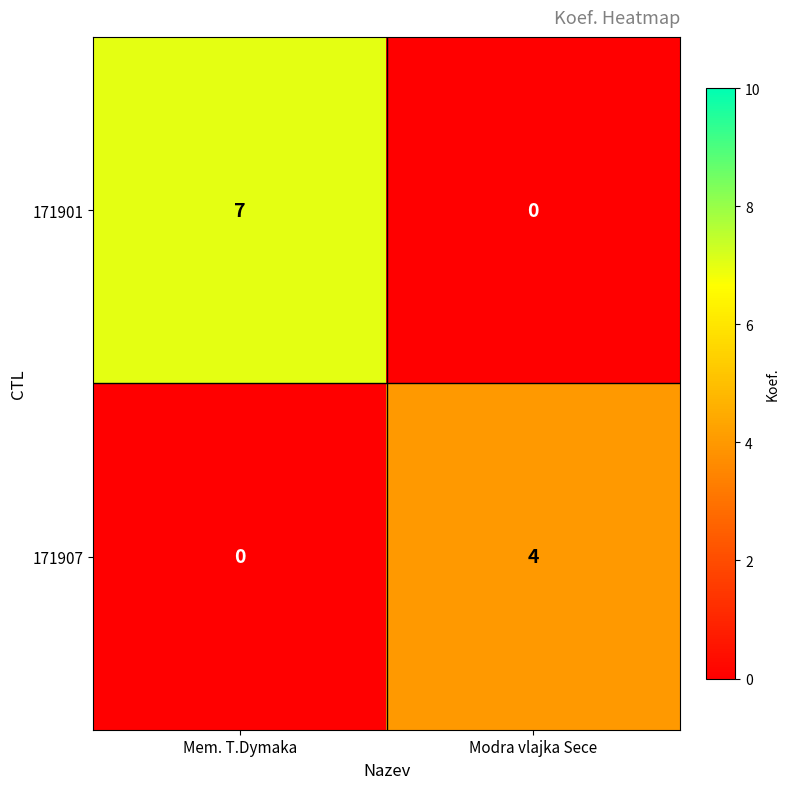

What is the average value of the 171901 series?

4